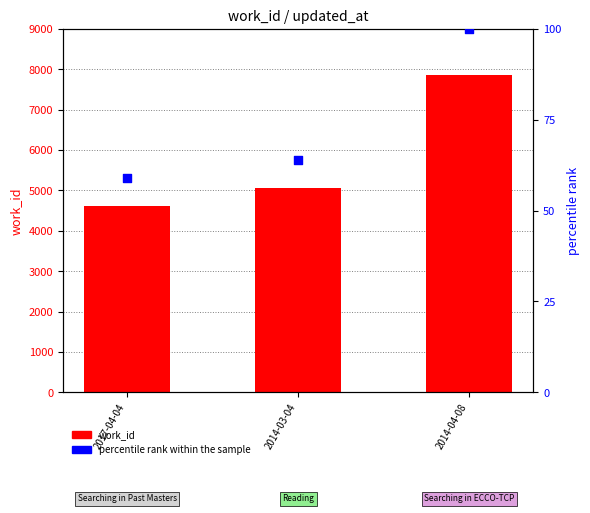

Which series contains the highest Y value?

work_id